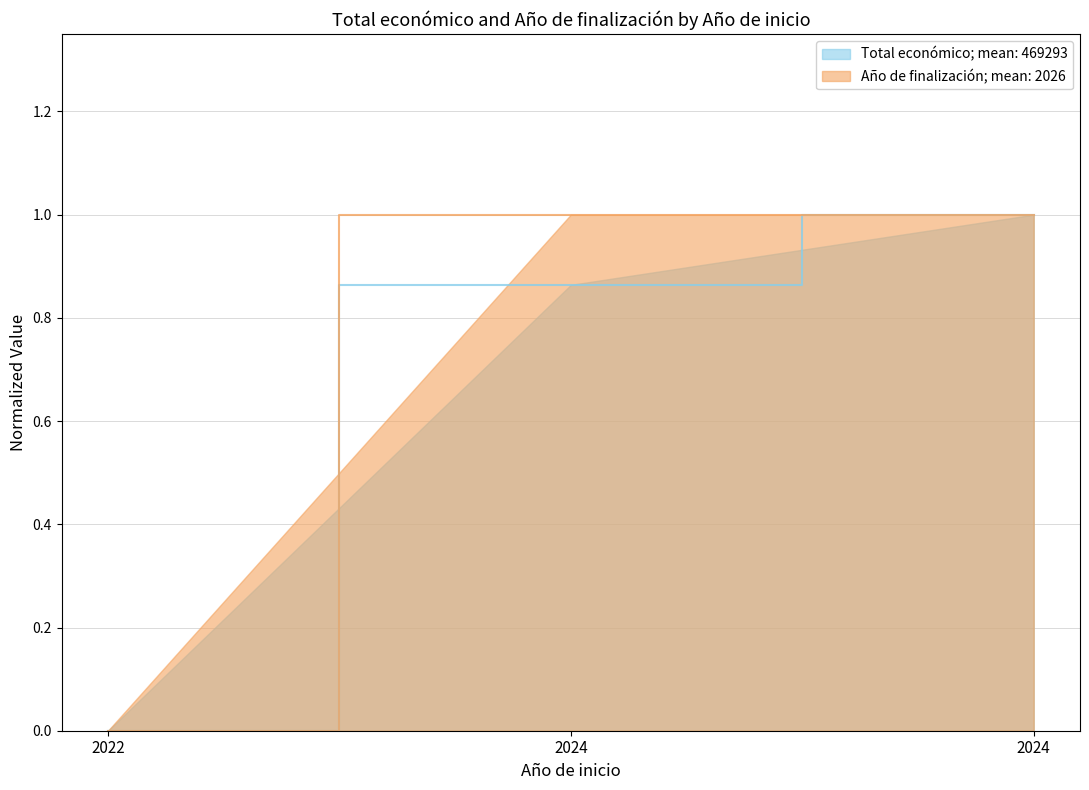

True or false: Año de finalización has a value of 0.0 at 2022.

True